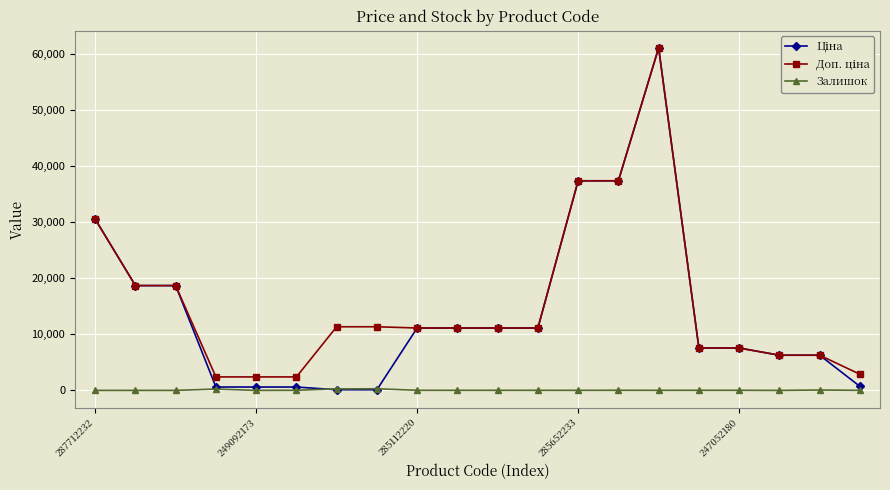

At how many categories does at least one series exceed 9209?

12